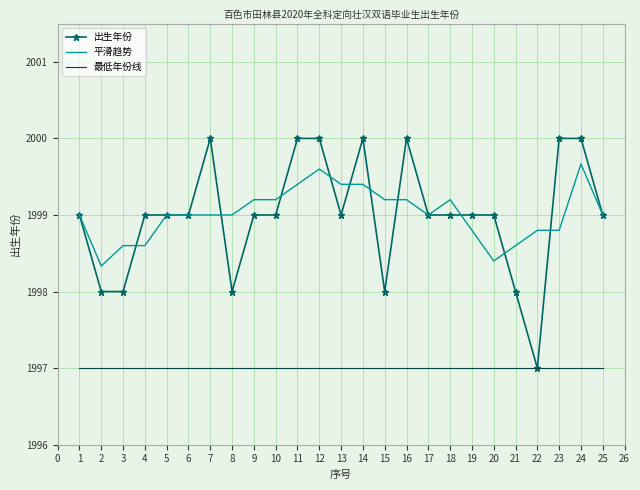

True or false: 最低年份线 has a value of 1997.0 at 15.

True